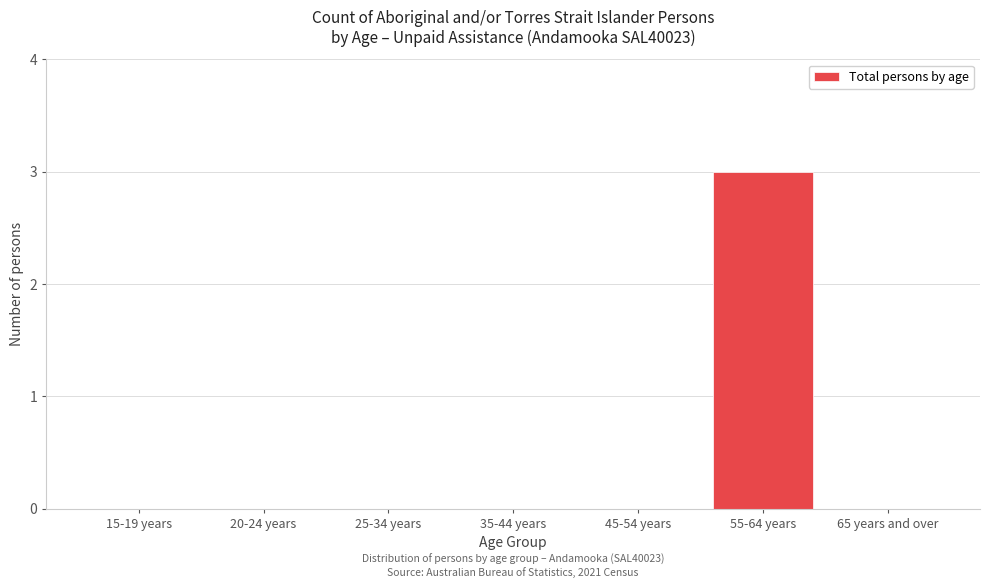

Reading left to right, list all the values displayed in this chart.

15-19 years=0	20-24 years=0	25-34 years=0	35-44 years=0	45-54 years=0	55-64 years=3	65 years and over=0